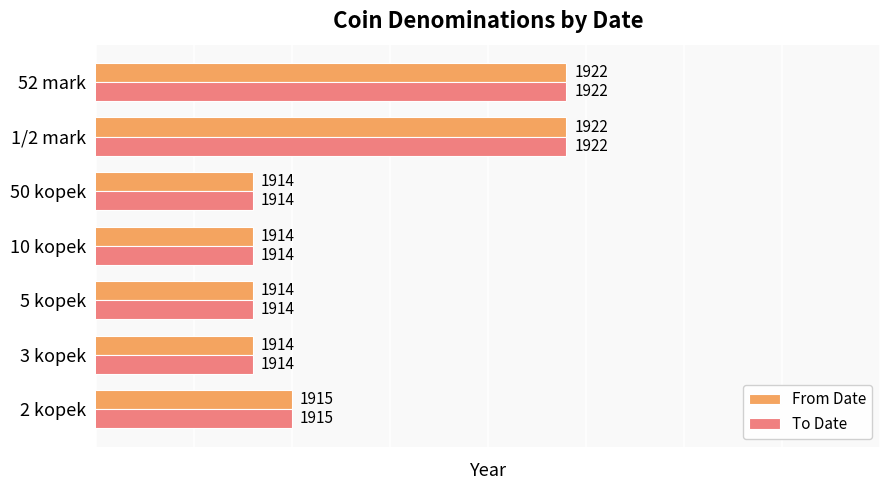

What is the average value of the To Date series?

1916